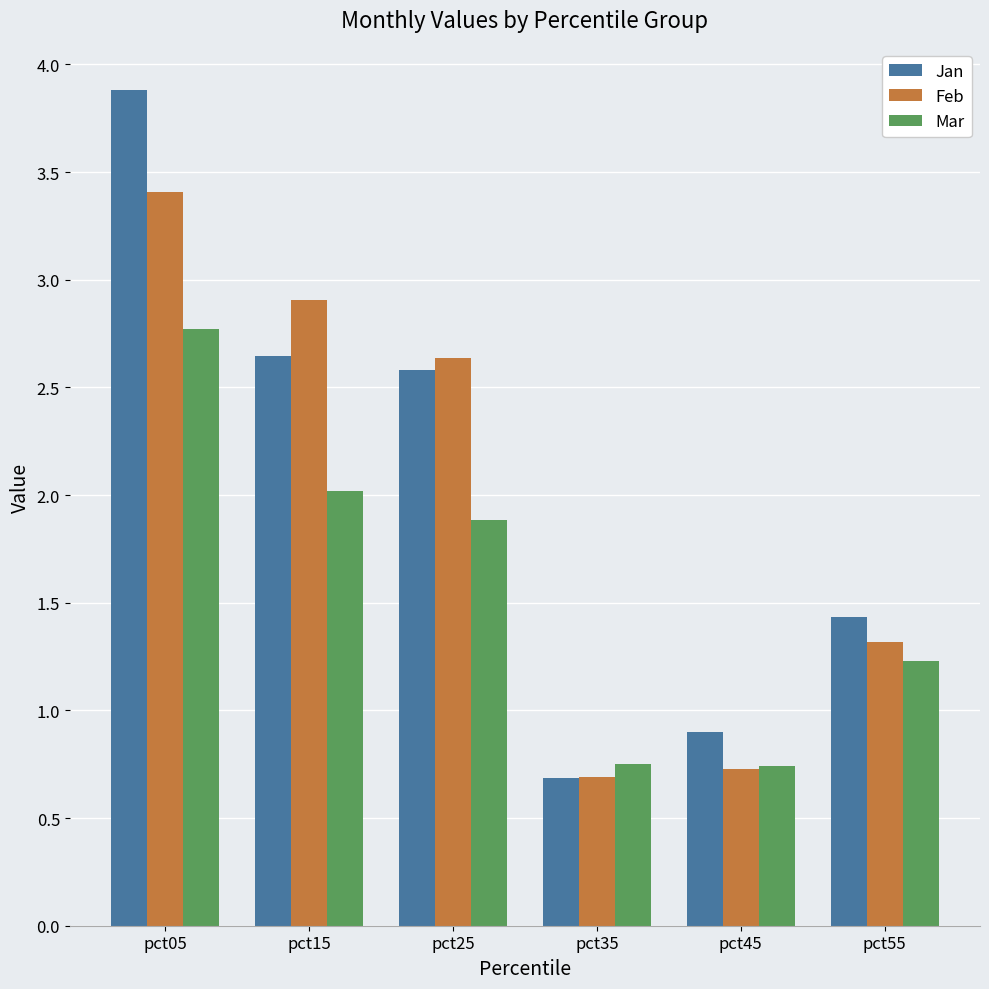

Is it true that Mar equals 1.9 at pct25?

True